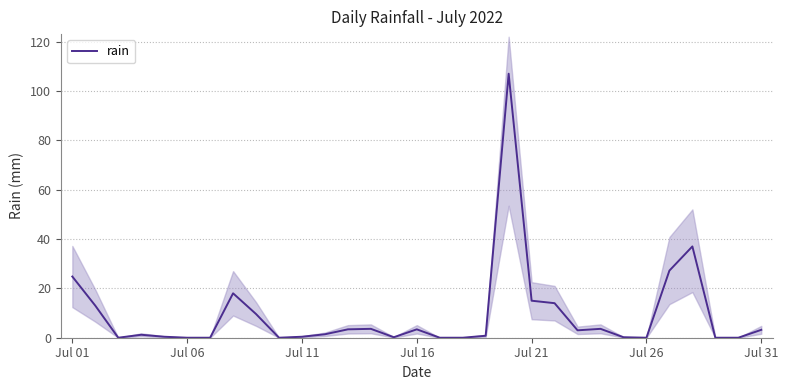

What position from the left is Jul 21?

21